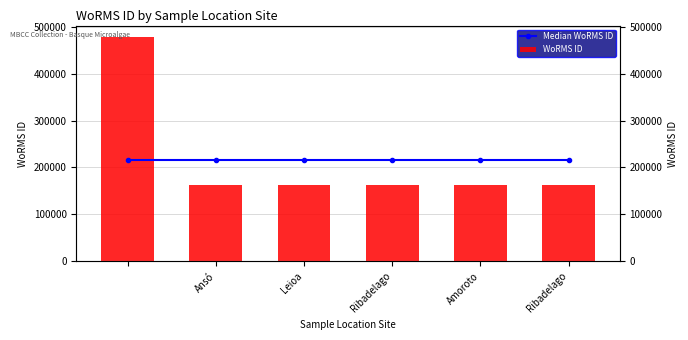

Which series has the largest total across all categories?

Median WoRMS ID